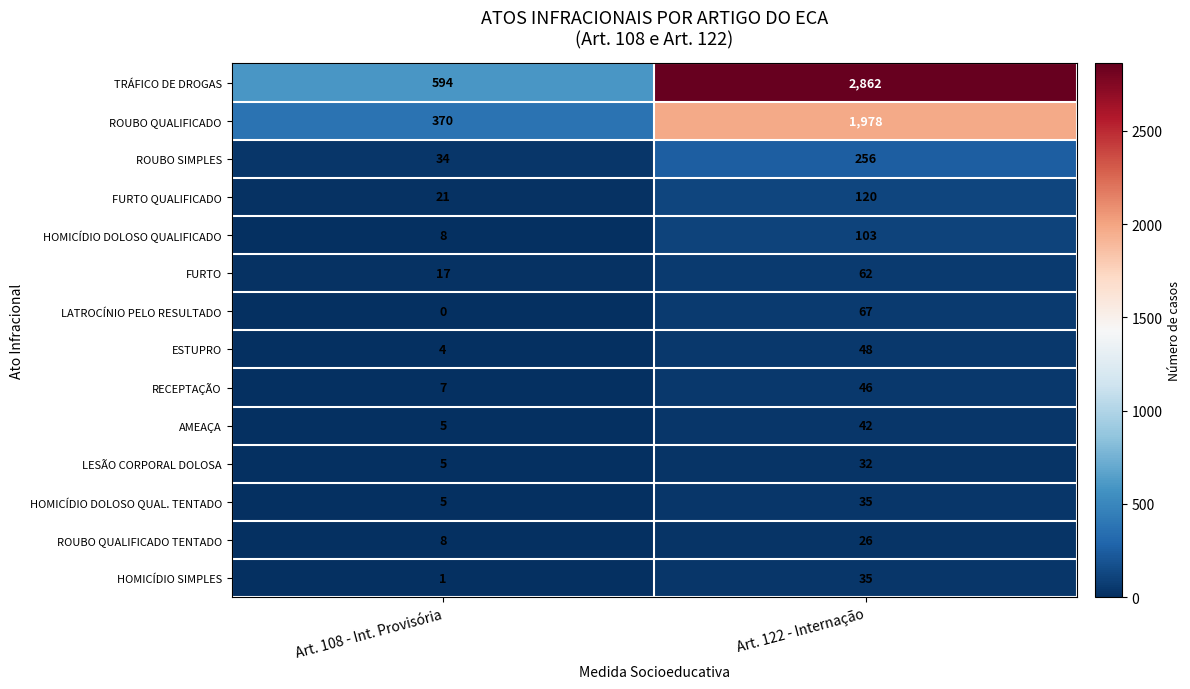

At which label is TRÁFICO DE DROGAS closest to 1728?

Art. 108 - Int. Provisória